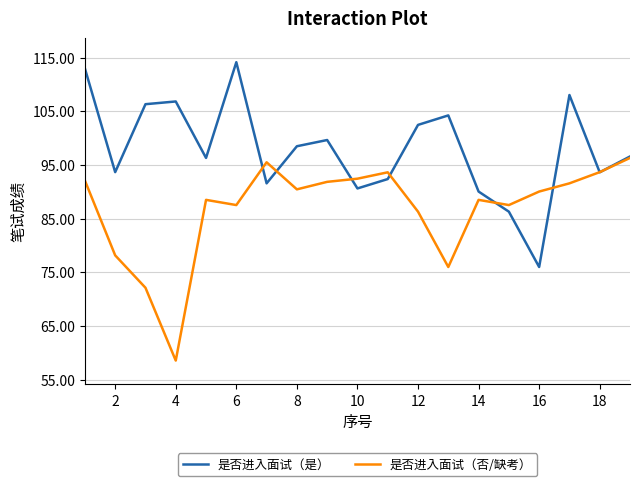

Count the number of categories in the chart.

19